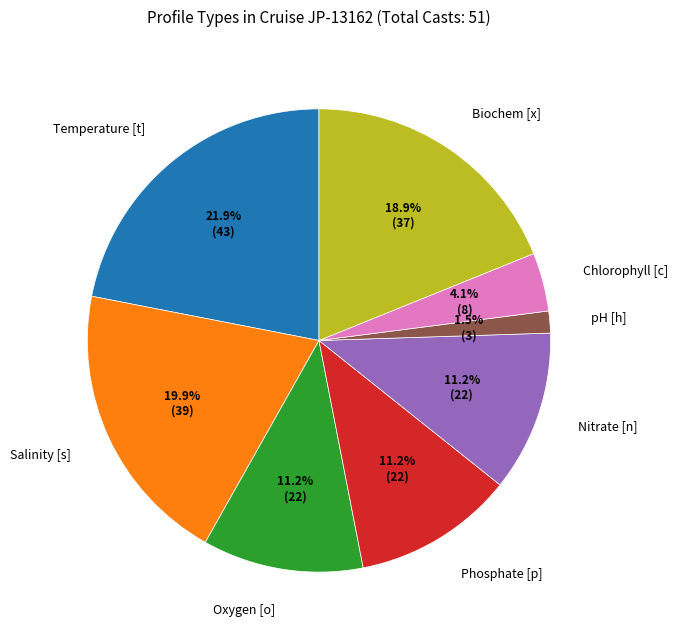

Does Salinity [s] account for over 50% of the chart?

No